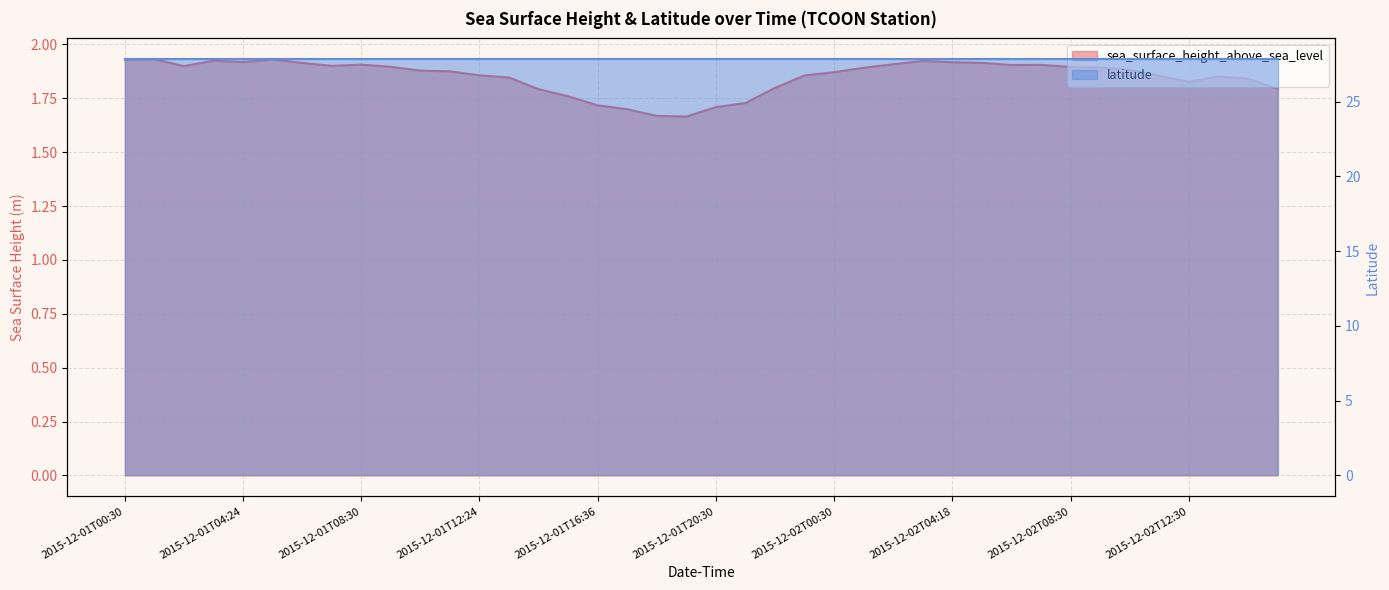

Reading left to right, extract all data points from this chart.

1.9	1.9	1.9	1.9	1.9	1.9	1.9	1.9	1.9	1.9	1.9	1.9	1.9	1.8	1.8	1.8	1.7	1.7	1.7	1.7	1.7	1.7	1.8	1.9	1.9	1.9	1.9	1.9	1.9	1.9	1.9	1.9	1.9	1.9	1.9	1.9	1.8	1.9	1.8	1.8